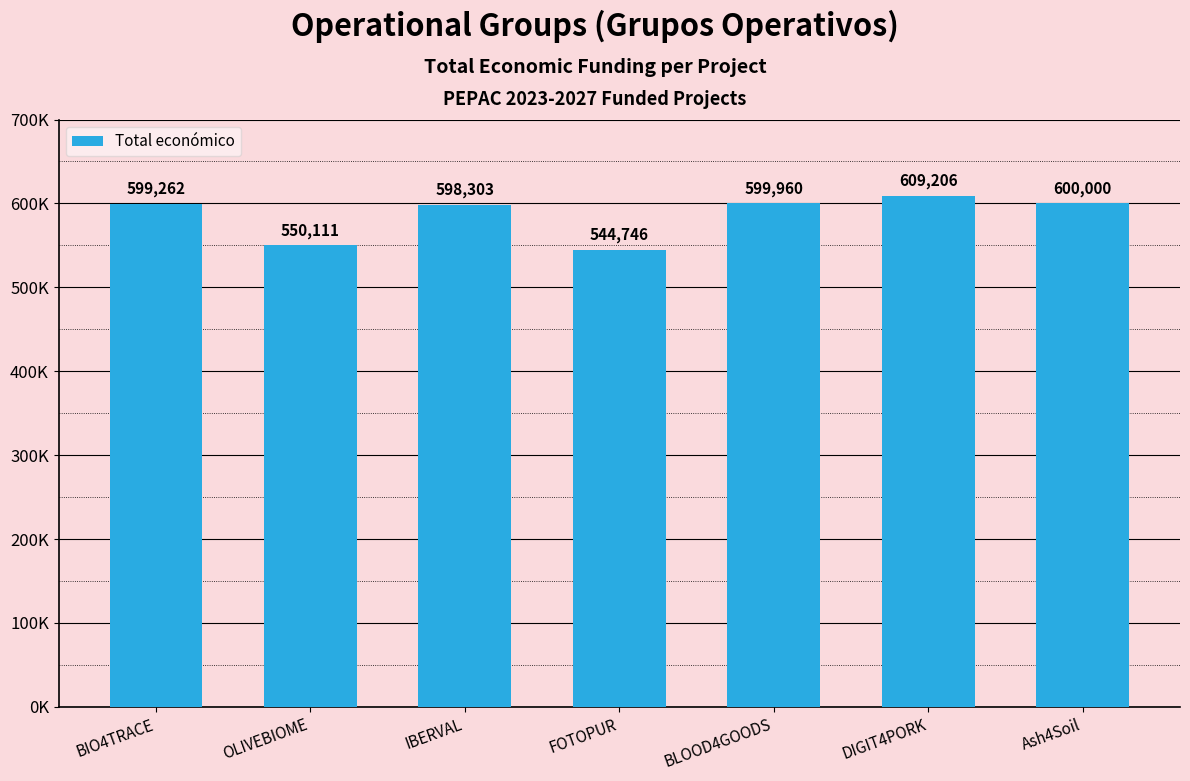

Rank the categories by value from highest to lowest.

DIGIT4PORK, Ash4Soil, BLOOD4GOODS, BIO4TRACE, IBERVAL, OLIVEBIOME, FOTOPUR